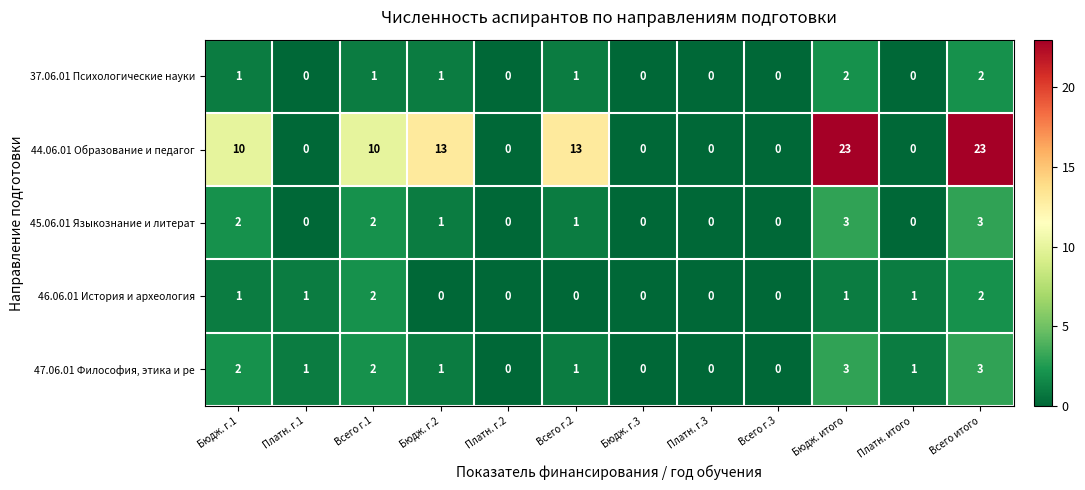

Where does the 45.06.01 Языкознание и литерат series first go above 1?

Бюдж. г.1